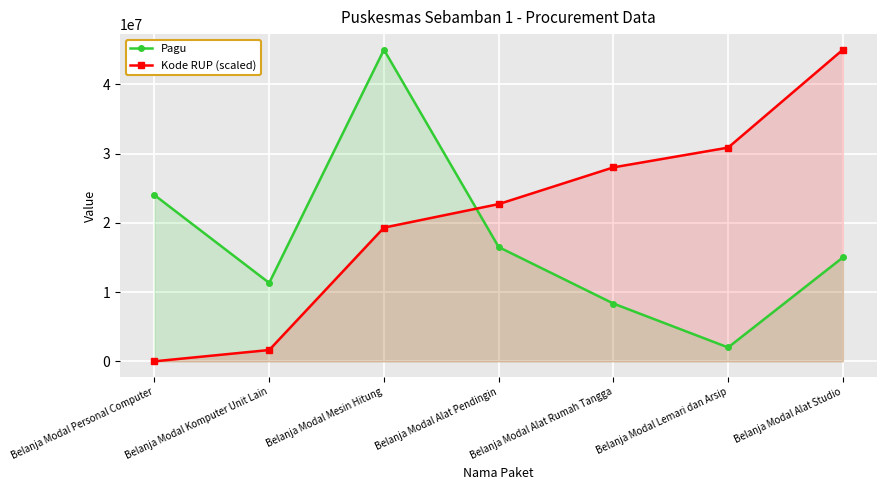

Reading left to right, what are all the values shown in this chart?

Pagu: 24000000.0	11319000.0	45000000.0	16500000.0	8342000.0	2000000.0	15000000.0
Kode RUP (scaled): 0.0	1631419.9	19305136.0	22703927.5	28006042.3	30861027.2	45000000.0